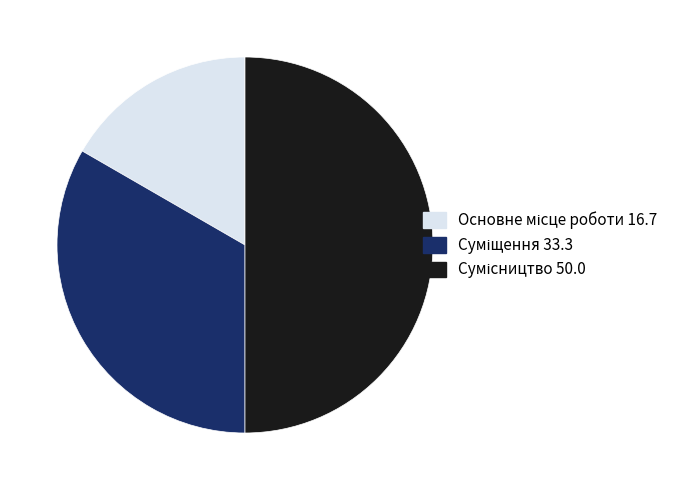

What percentage is NOT represented by Сумісництво?

50.0%